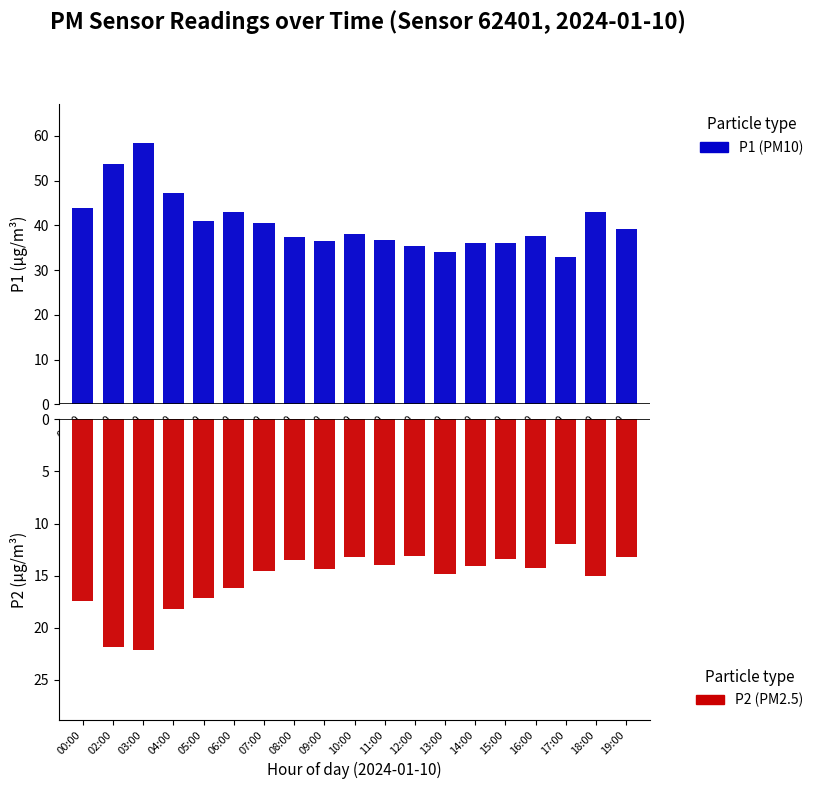

How many groups of bars are there?

19